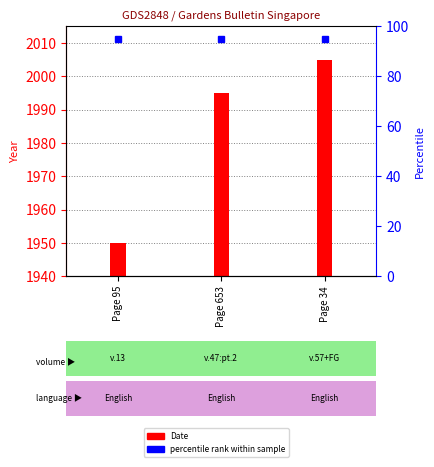

Does the chart contain stacked bars?

No